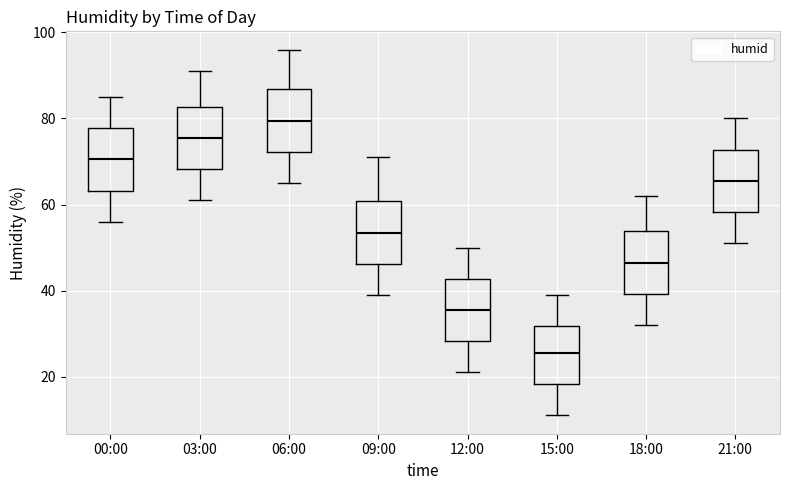

Reading left to right, read every box against the y-axis: the position of its median line, the range the box covers, and the ends of its whiskers. The values are not printed on the chart, so give them approximately, as read against the axis.

00:00: median 70, box 64 to 78, whiskers 56 to 86
03:00: median 76, box 68 to 82, whiskers 62 to 92
06:00: median 80, box 72 to 86, whiskers 66 to 96
09:00: median 54, box 46 to 60, whiskers 40 to 72
12:00: median 36, box 28 to 42, whiskers 22 to 50
15:00: median 26, box 18 to 32, whiskers 12 to 40
18:00: median 46, box 40 to 54, whiskers 32 to 62
21:00: median 66, box 58 to 72, whiskers 52 to 80